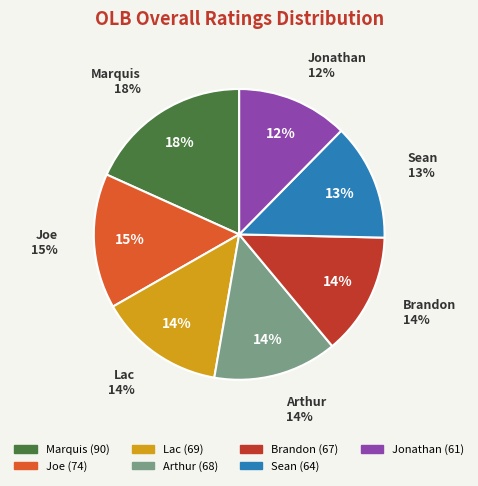

To the nearest percent, what percentage of the pie is Arthur?

14%